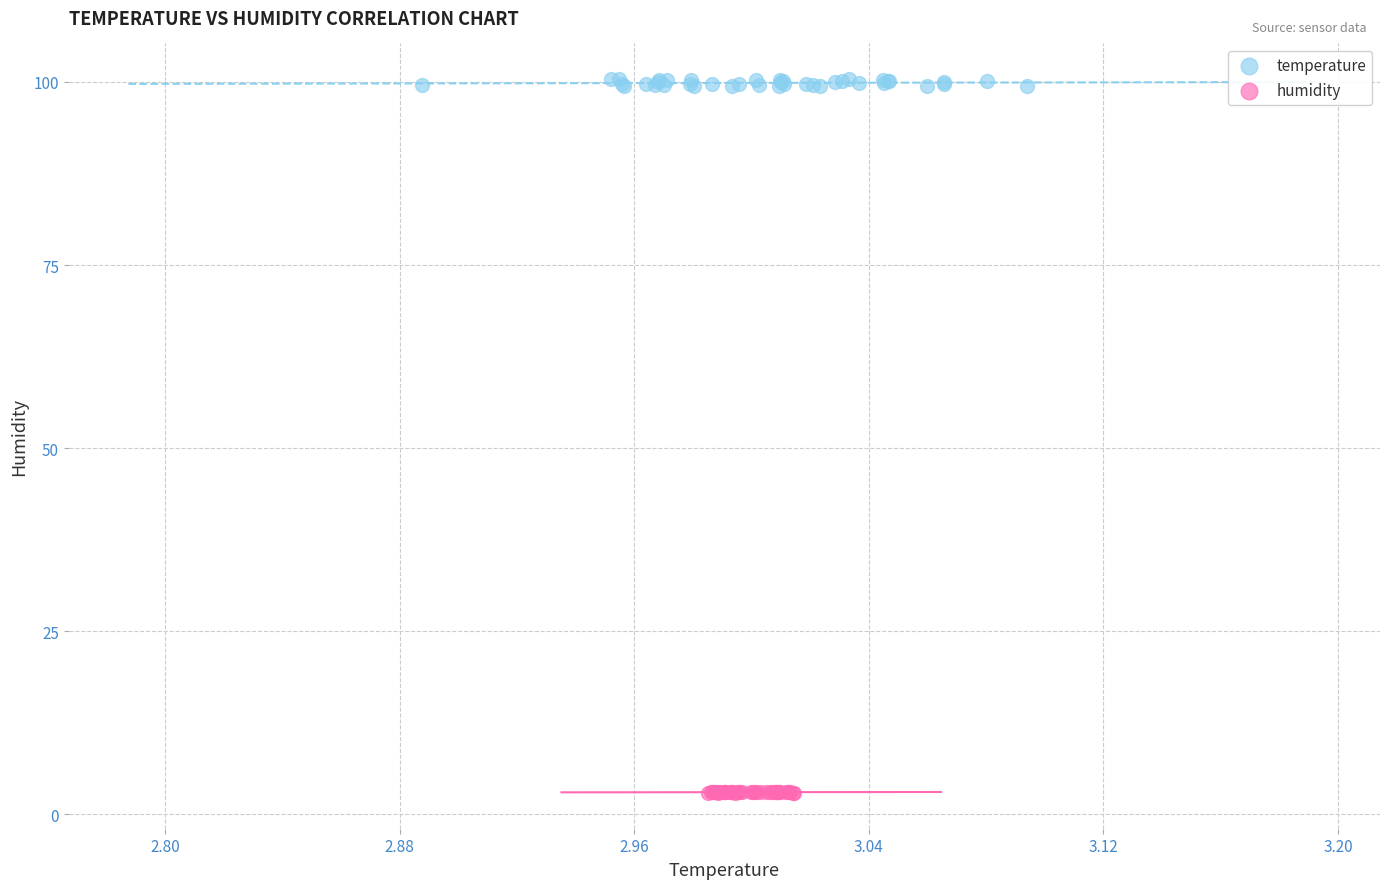

What are all the series names shown in the legend?

temperature, humidity